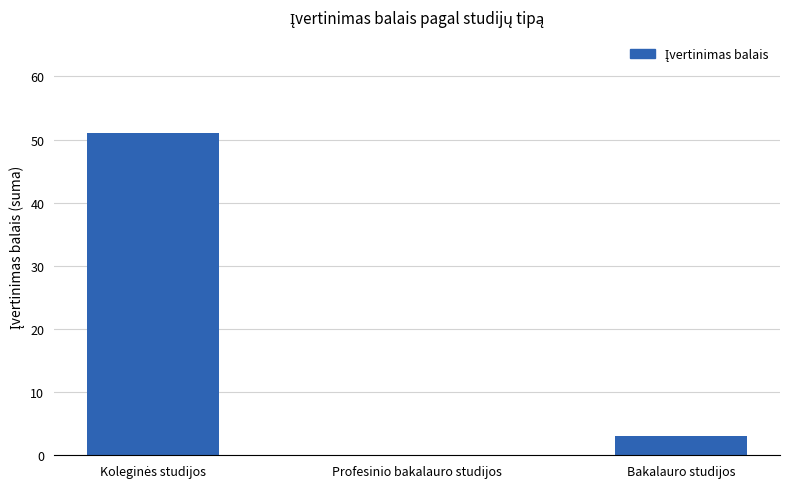

What is the change in value from Profesinio bakalauro studijos to Bakalauro studijos?

+3